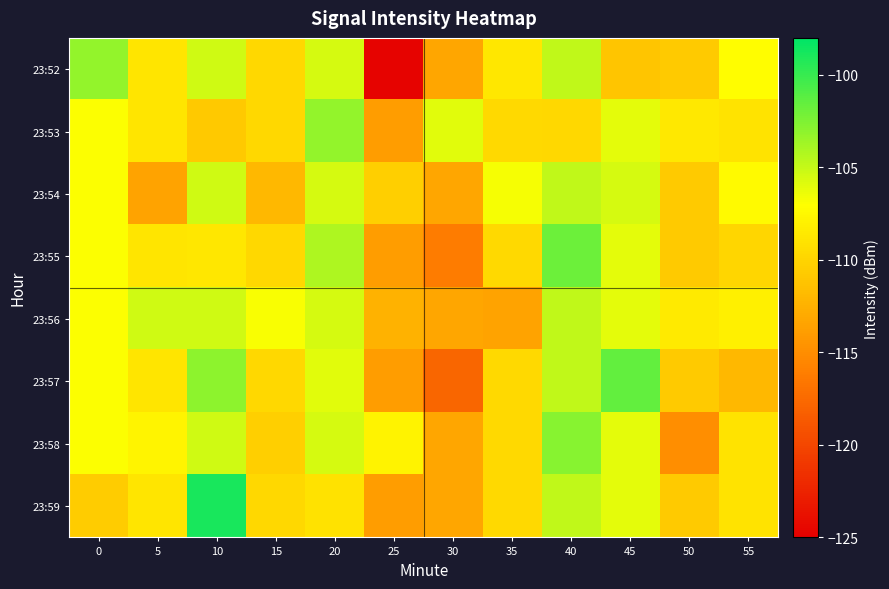

Which category has the highest value across all series?

10